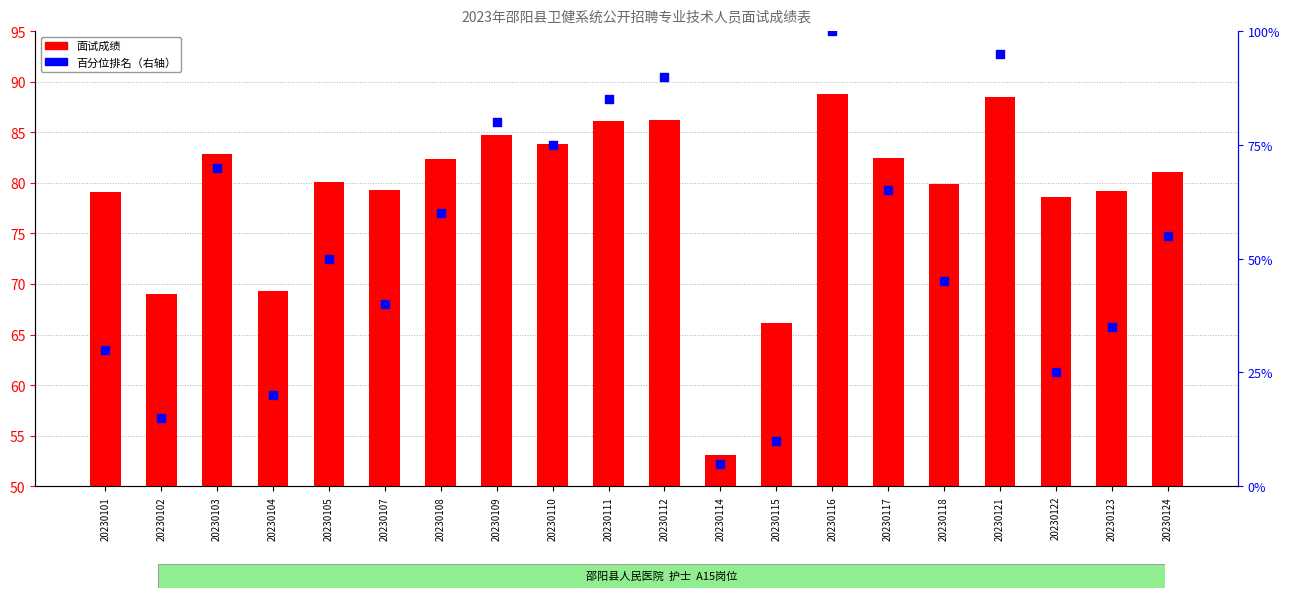

What is the total value across all series at 20230122?

103.6